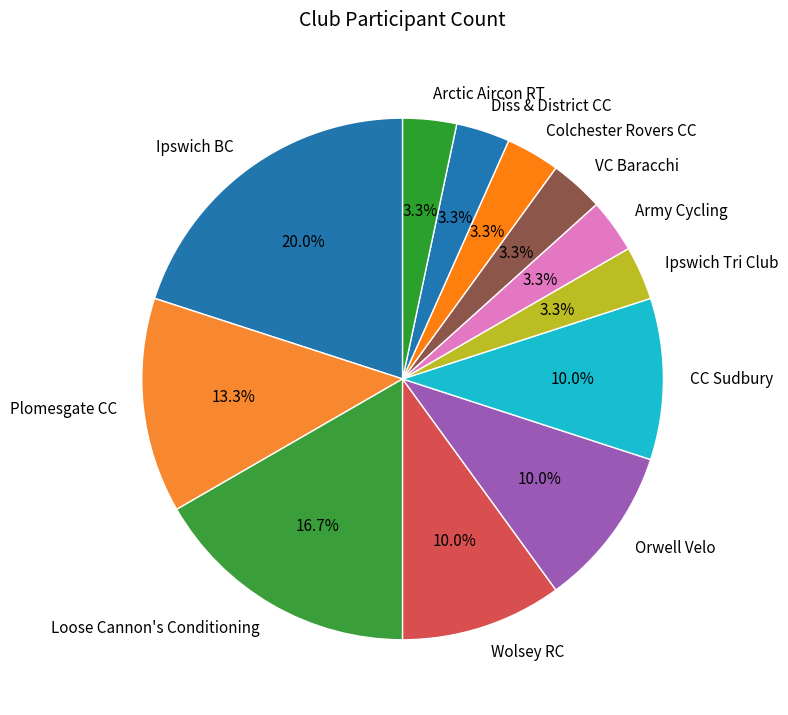

The CC Sudbury slice represents 10% of the pie. True or false?

True